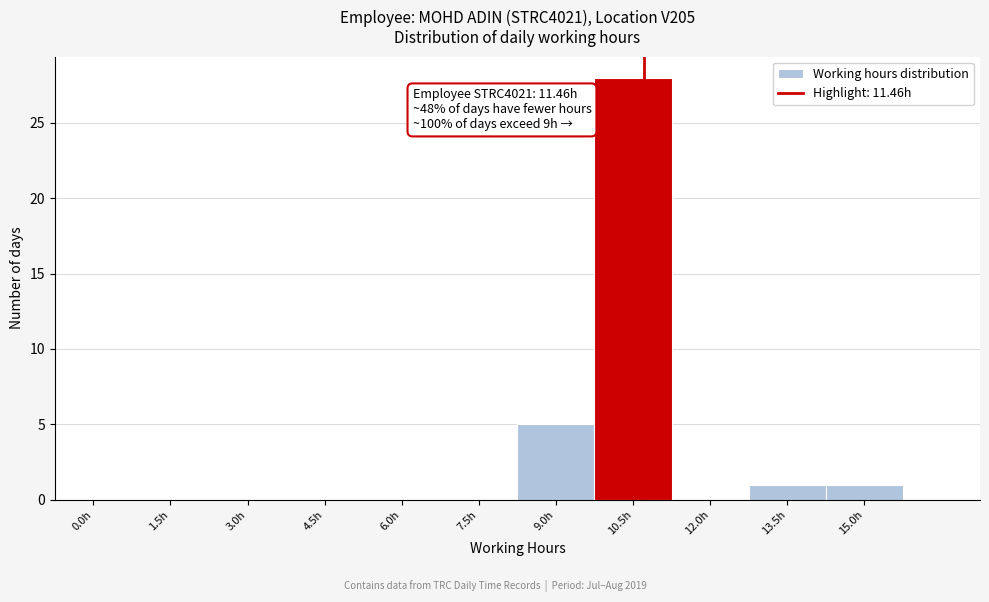

Reading right to left, list all the values displayed in this chart.

15.0h=1	13.5h=1	12.0h=0	10.5h=28	9.0h=5	7.5h=0	6.0h=0	4.5h=0	3.0h=0	1.5h=0	0.0h=0